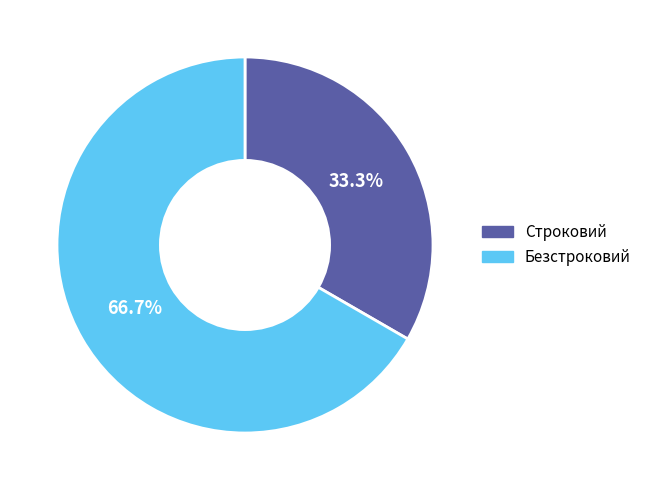

Is the sum of Безстроковий and Строковий greater than half?

Yes